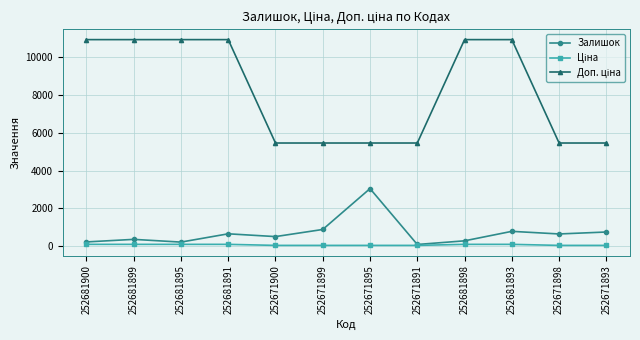

Count the number of categories in the chart.

12